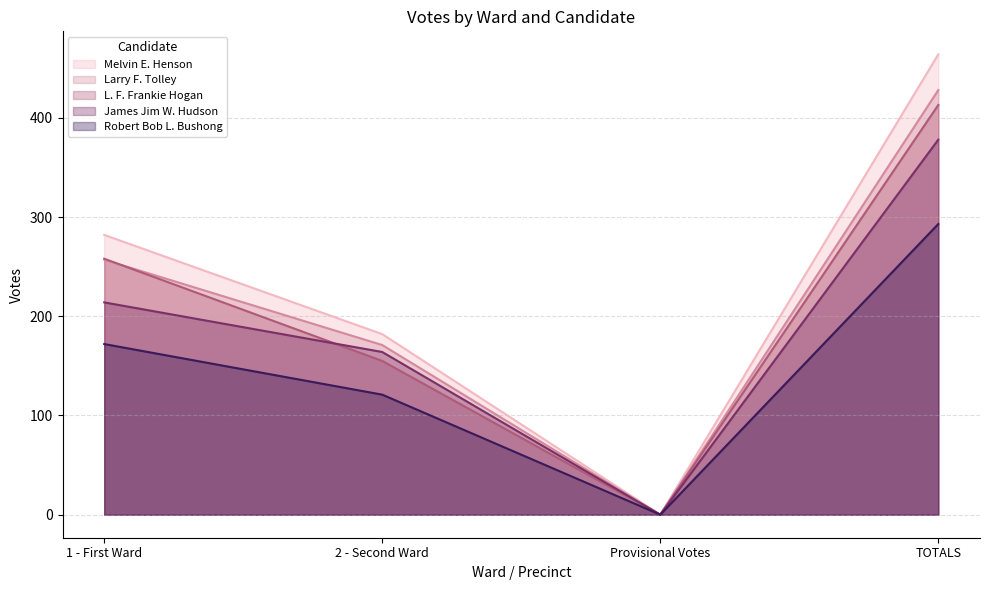

Which series has the largest total across all categories?

Melvin E. Henson